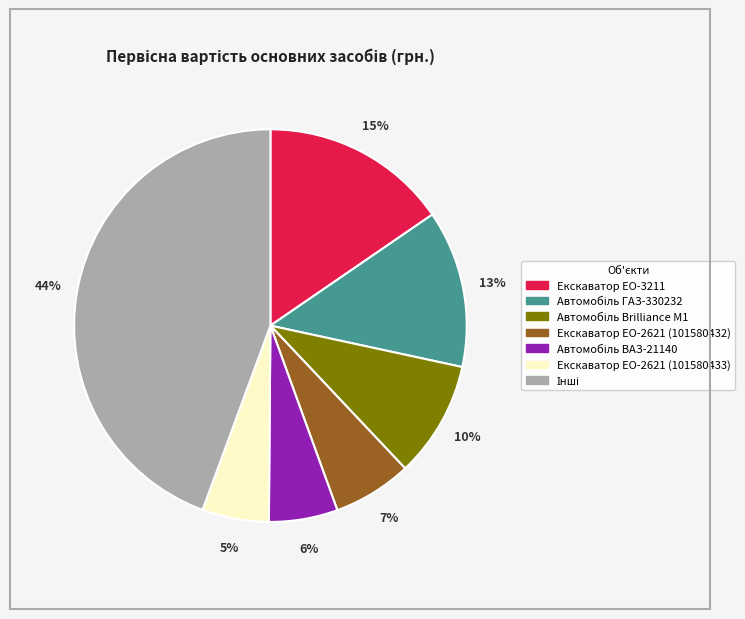

To the nearest percent, what is the average slice percentage?

14%